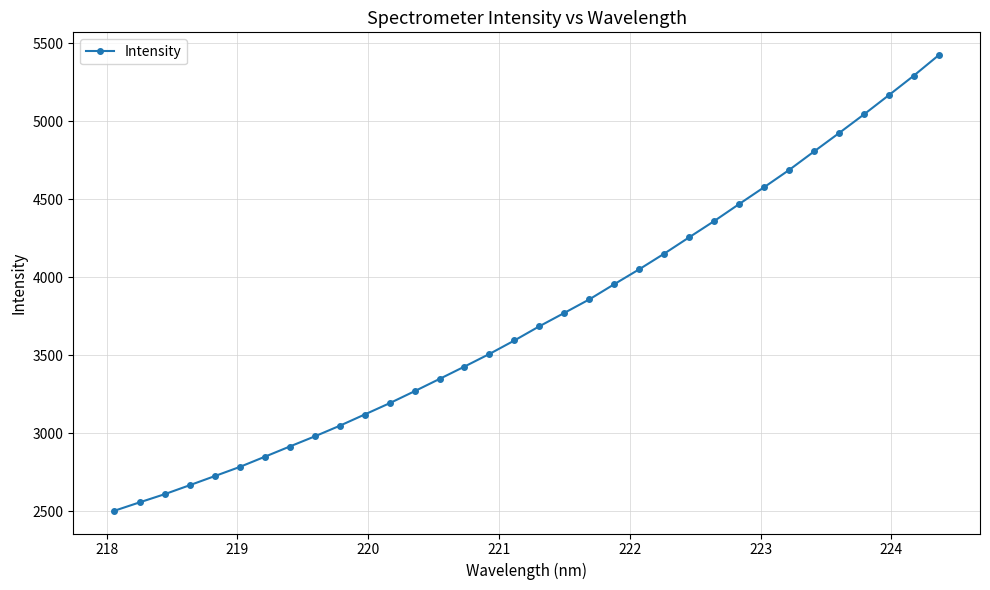

What is the average value?

3751.3